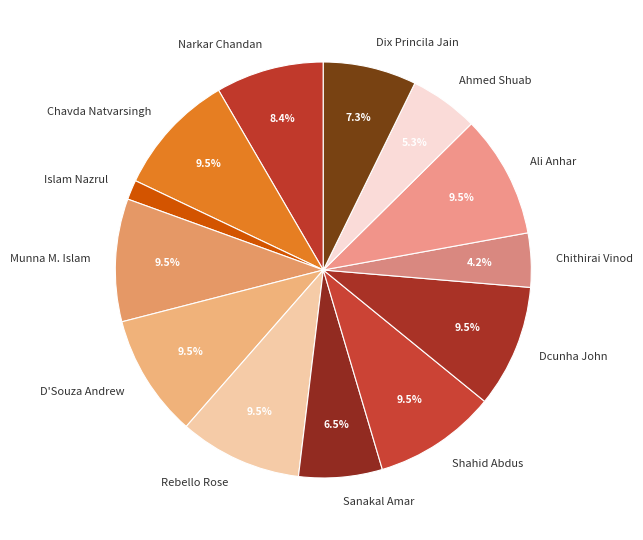

To the nearest percent, what is the average slice percentage?

8%